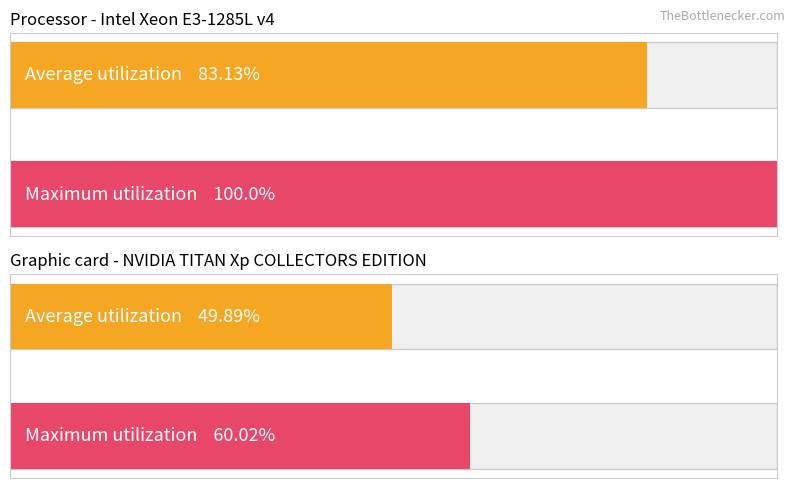

What is the difference between the maximum and minimum values in the Maximum utilization series?

40.0